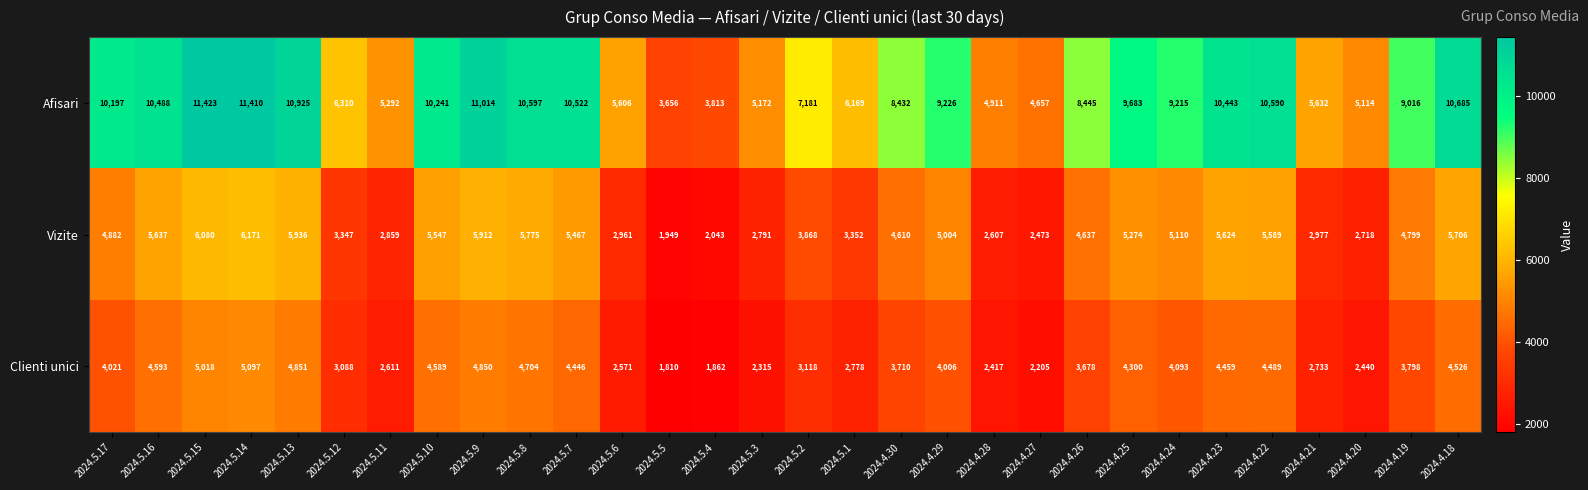

Which category has the lowest value across all series?

2024.5.5